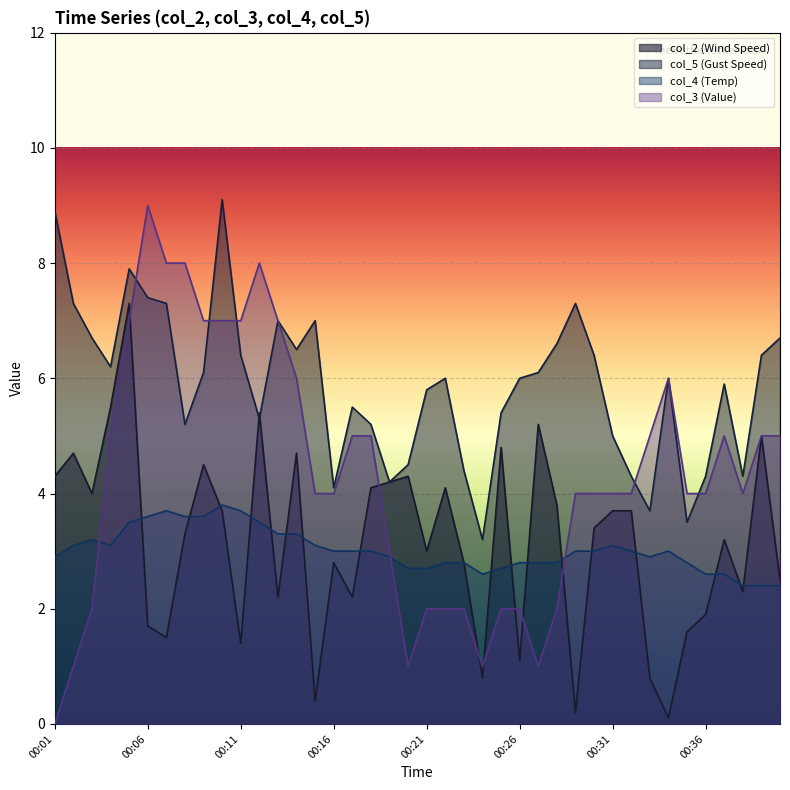

At which label does col_5 reach its minimum?

00:24